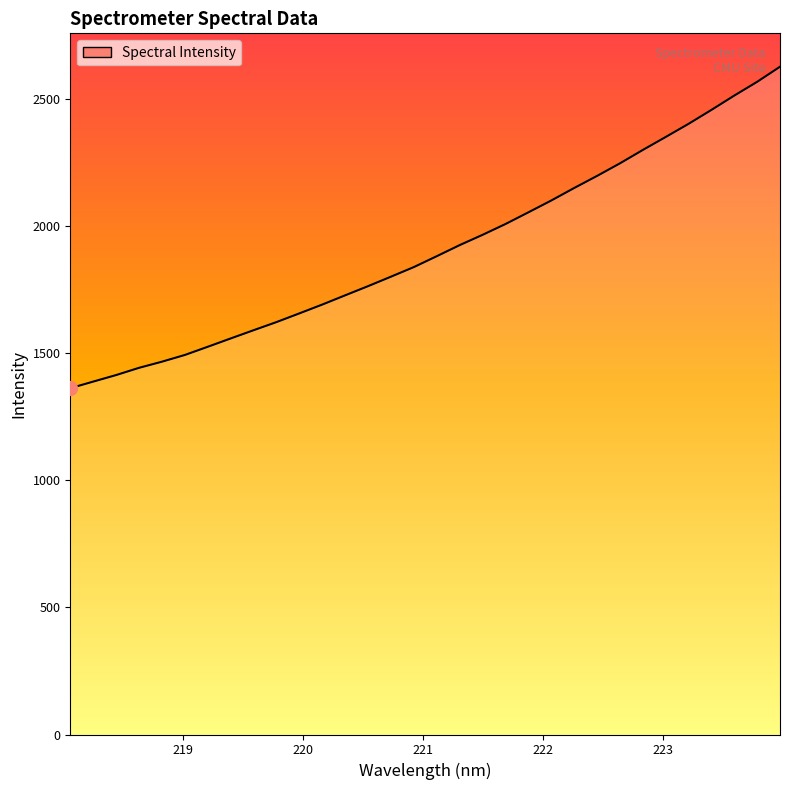

What is the smallest value displayed?

1362.2